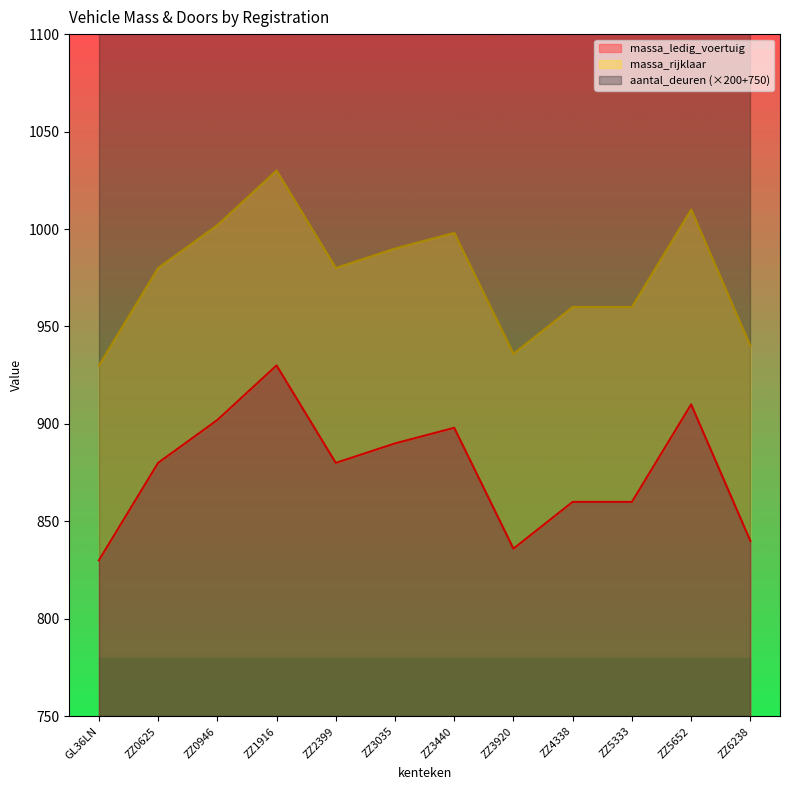

Reading right to left, extract all data points from this chart.

massa_ledig_voertuig: ZZ6238=840	ZZ5652=910	ZZ5333=860	ZZ4338=860	ZZ3920=836	ZZ3440=898	ZZ3035=890	ZZ2399=880	ZZ1916=930	ZZ0946=902	ZZ0625=880	GL36LN=830
massa_rijklaar: ZZ6238=940	ZZ5652=1010	ZZ5333=960	ZZ4338=960	ZZ3920=936	ZZ3440=998	ZZ3035=990	ZZ2399=980	ZZ1916=1030	ZZ0946=1002	ZZ0625=980	GL36LN=930